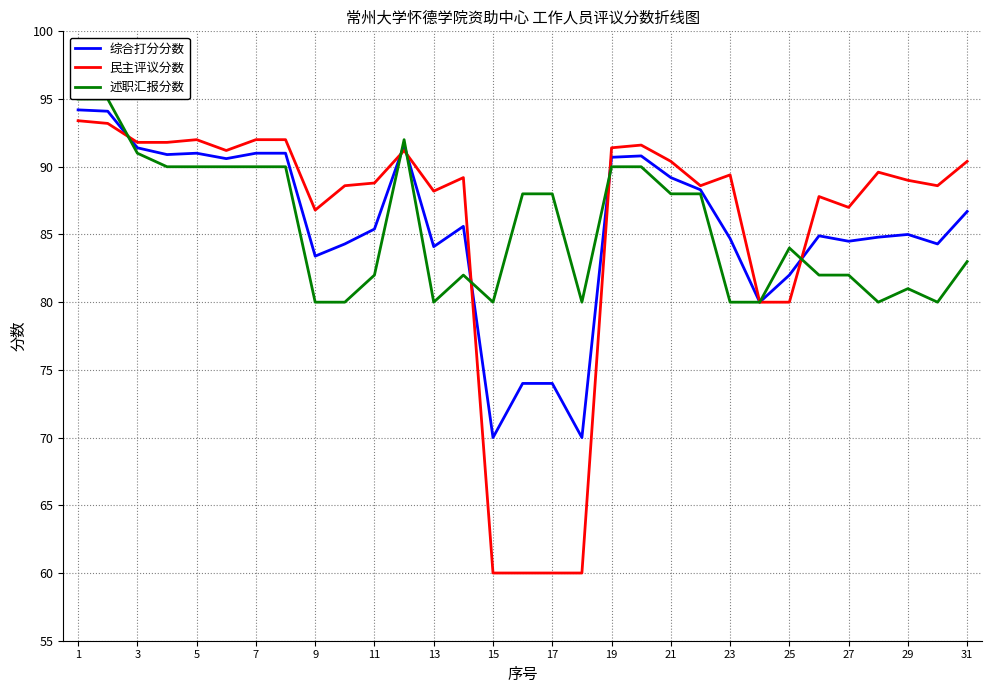

What is the minimum value for 民主评议分数?

60.0